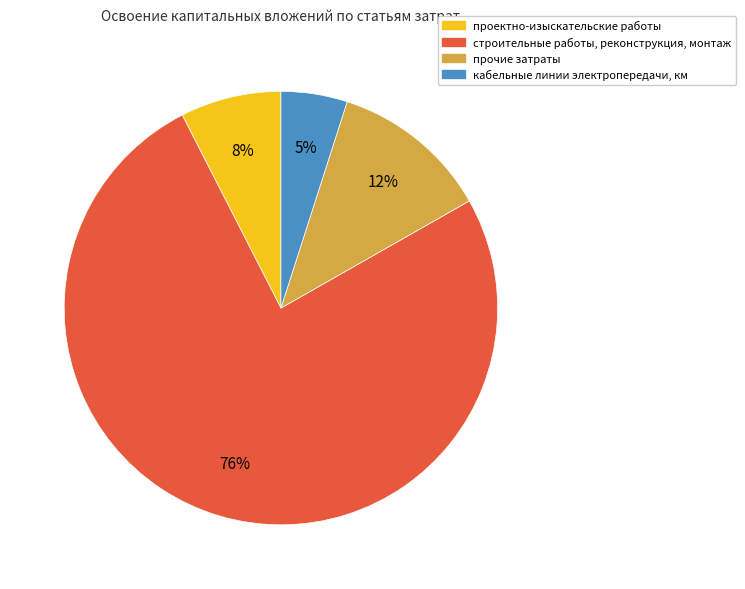

To the nearest percent, what is the average slice percentage?

25%